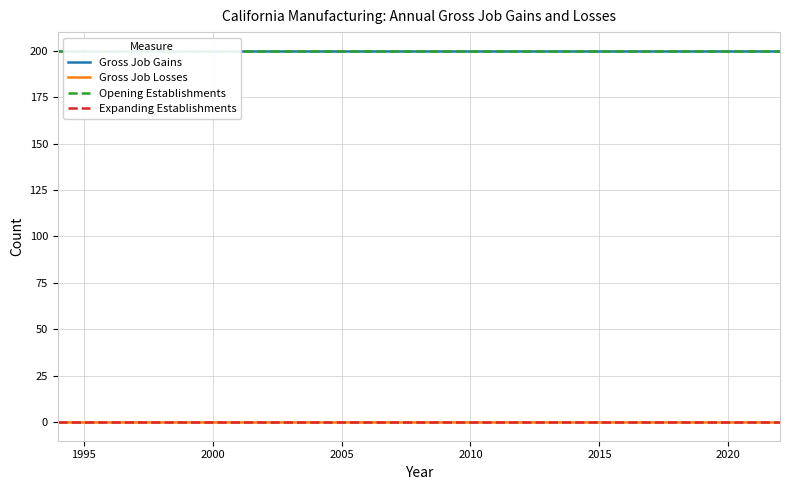

Reading right to left, list all the values displayed in this chart.

Gross Job Gains: 200	200	200	200	200	200	200	200	200	200	200	200	200	200	200	200	200	200	200	200	200	200	200	200	200	200	200	200
Gross Job Losses: 0	0	0	0	0	0	0	0	0	0	0	0	0	0	0	0	0	0	0	0	0	0	0	0	0	0	0	0
Opening Establishments: 200	200	200	200	200	200	200	200	200	200	200	200	200	200	200	200	200	200	200	200	200	200	200	200	200	200	200	200
Expanding Establishments: 0	0	0	0	0	0	0	0	0	0	0	0	0	0	0	0	0	0	0	0	0	0	0	0	0	0	0	0